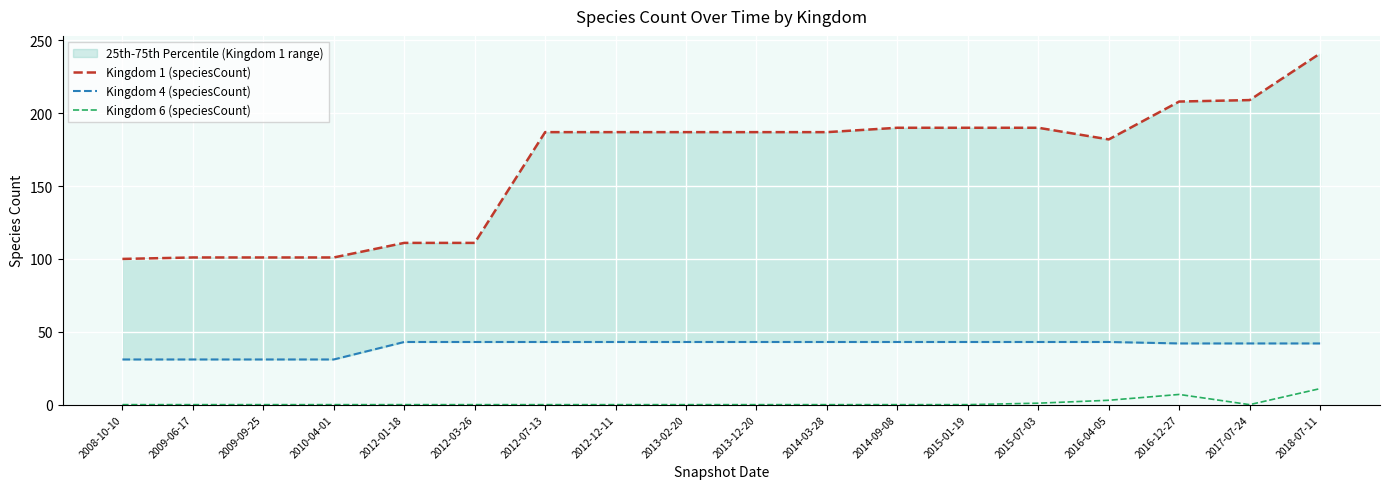

Between 2012-07-13 and 2014-09-08, which is larger?

2014-09-08